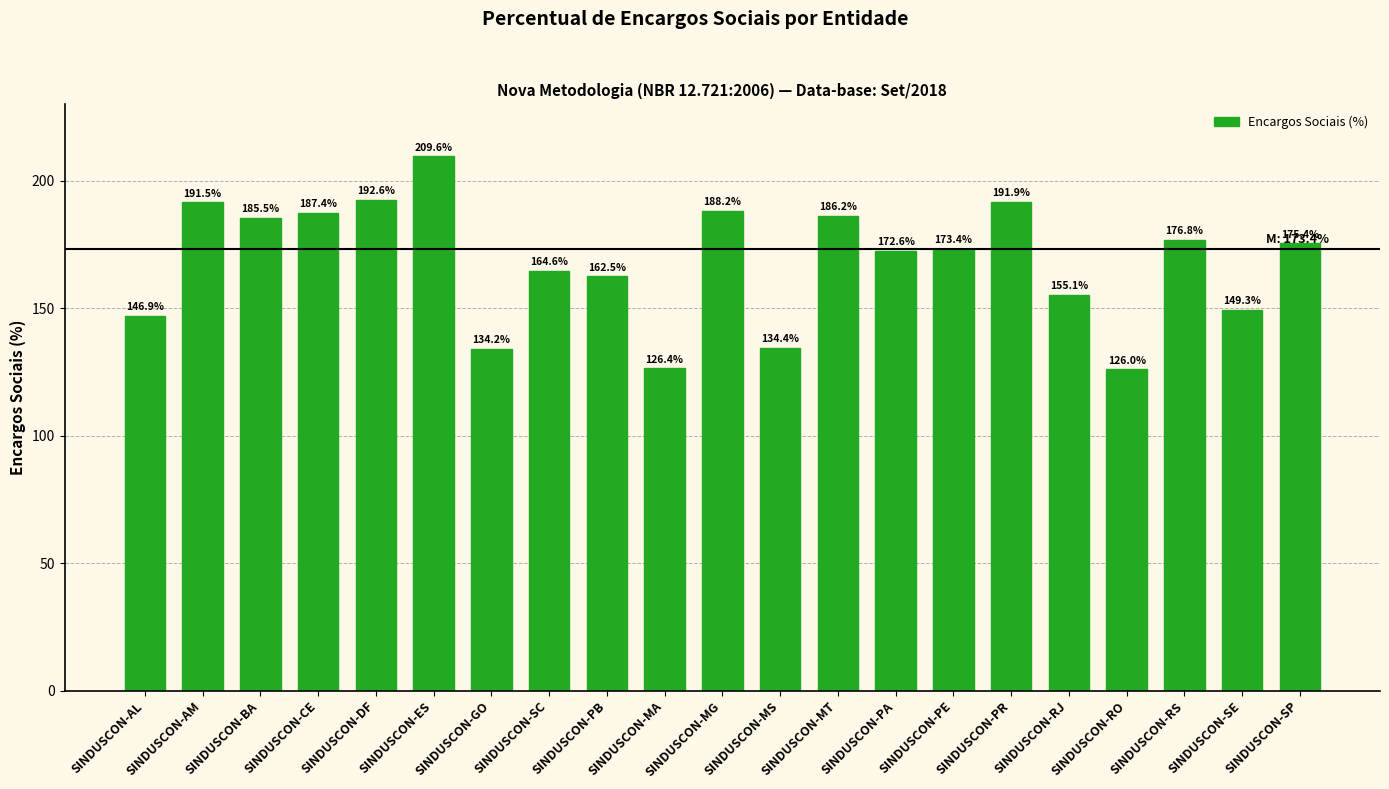

Rank the categories by value from highest to lowest.

SINDUSCON-ES, SINDUSCON-DF, SINDUSCON-PR, SINDUSCON-AM, SINDUSCON-MG, SINDUSCON-CE, SINDUSCON-MT, SINDUSCON-BA, SINDUSCON-RS, SINDUSCON-SP, SINDUSCON-PE, SINDUSCON-PA, SINDUSCON-SC, SINDUSCON-PB, SINDUSCON-RJ, SINDUSCON-SE, SINDUSCON-AL, SINDUSCON-MS, SINDUSCON-GO, SINDUSCON-MA, SINDUSCON-RO